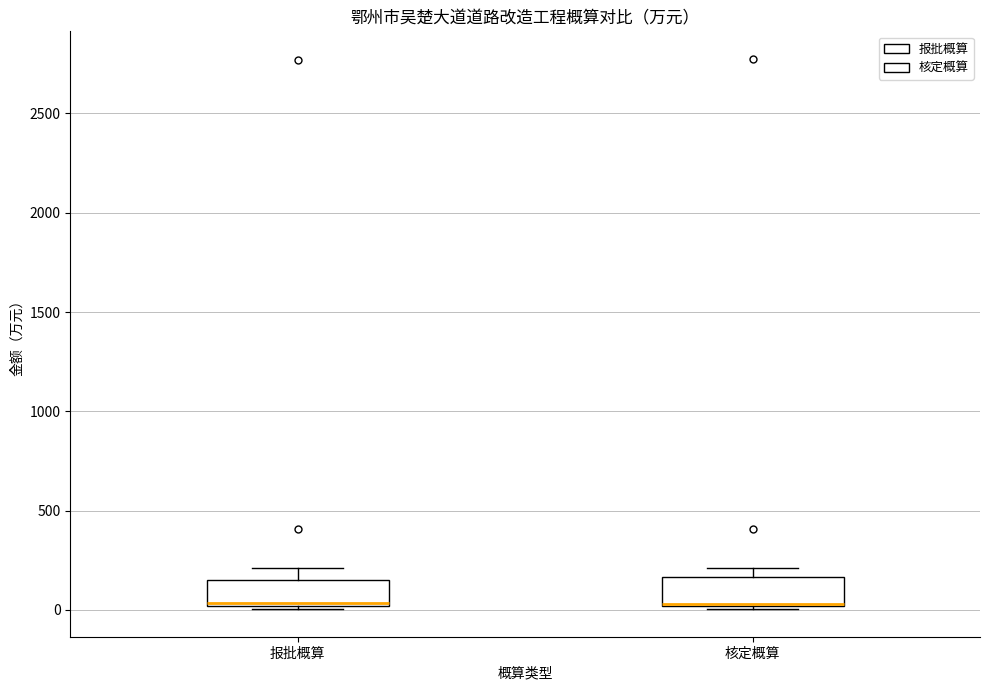

Where is the upper edge of the box for 核定概算 on the y-axis? The values are not printed on the chart, so give them approximately, as read against the axis.

150